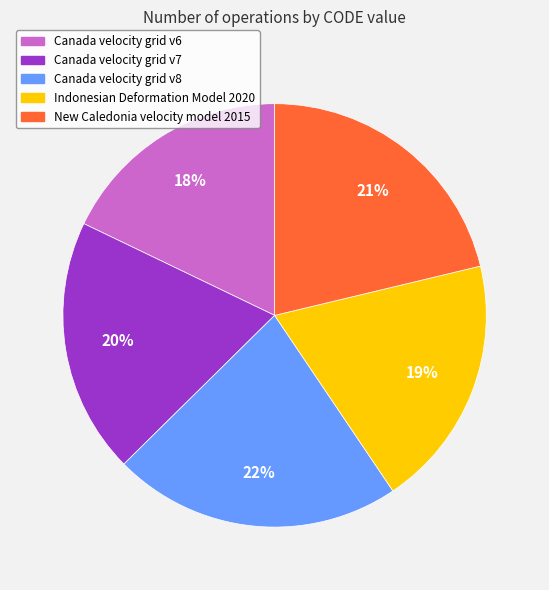

How many slices are in this pie chart?

5